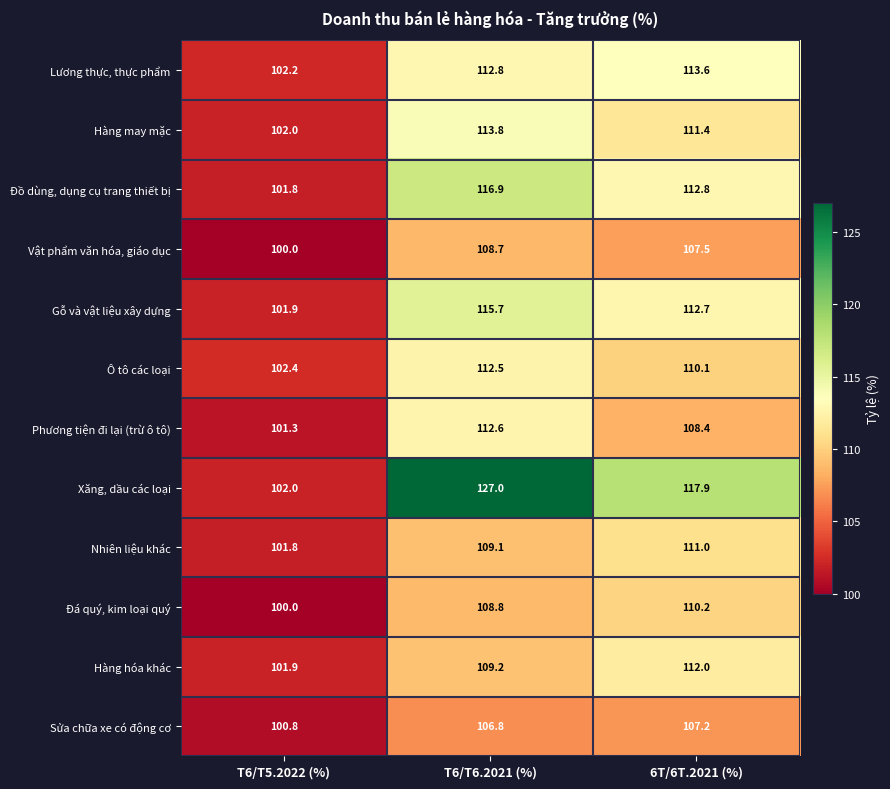

What value does the Sửa chữa xe có động cơ series have at T6/T5.2022 (%)?

100.8